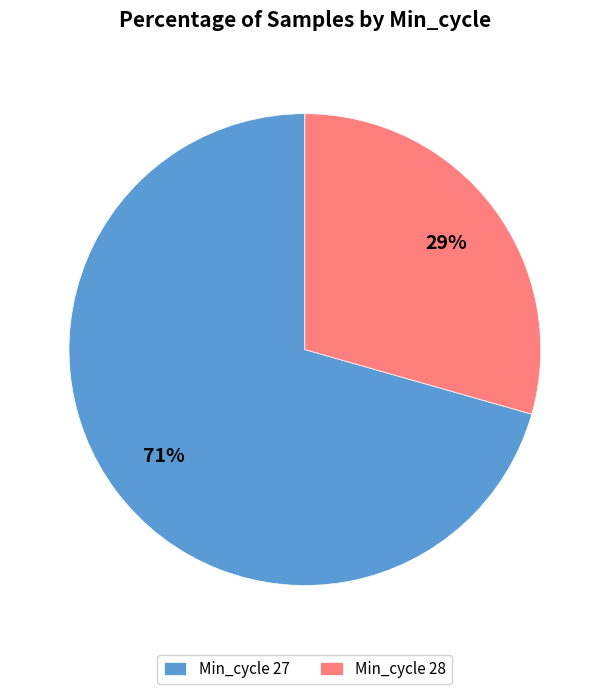

Do Min_cycle 28 and Min_cycle 27 together represent more than half of the pie?

Yes